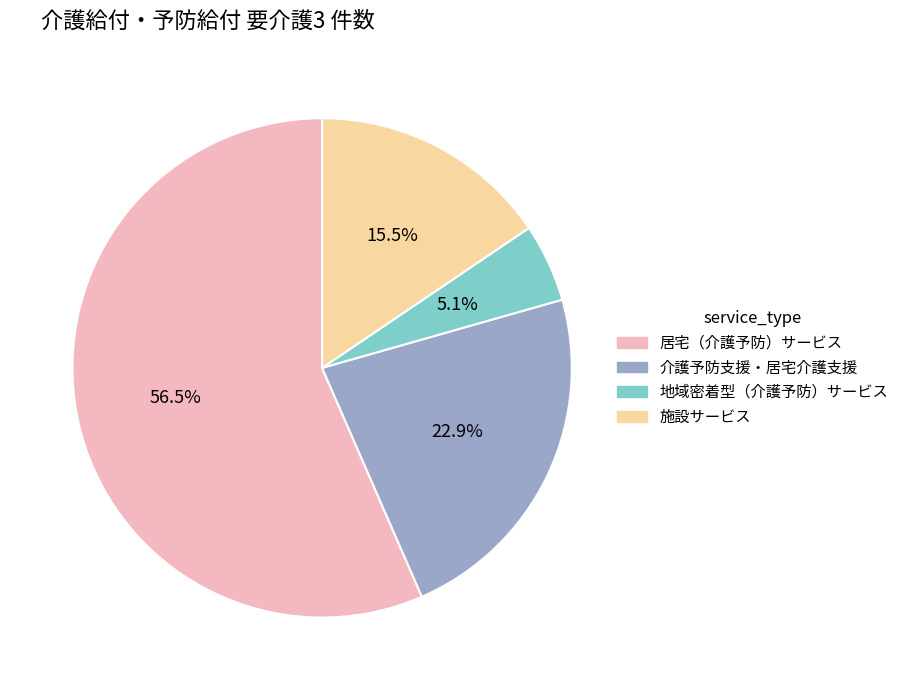

How many segments does this pie chart have?

4